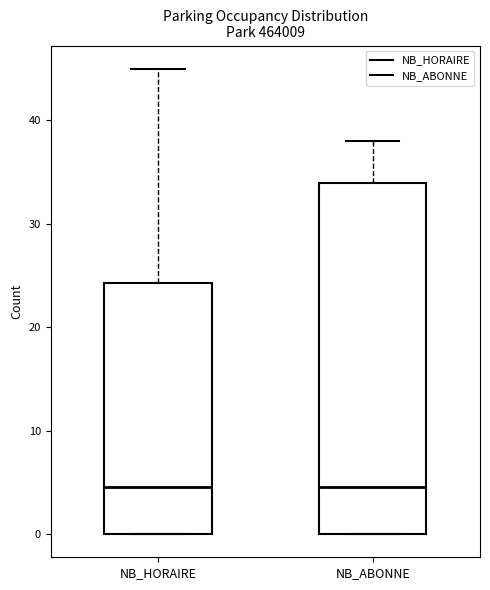

Comparing the boxes themselves (not the whiskers), which one is the tallest?

NB_ABONNE